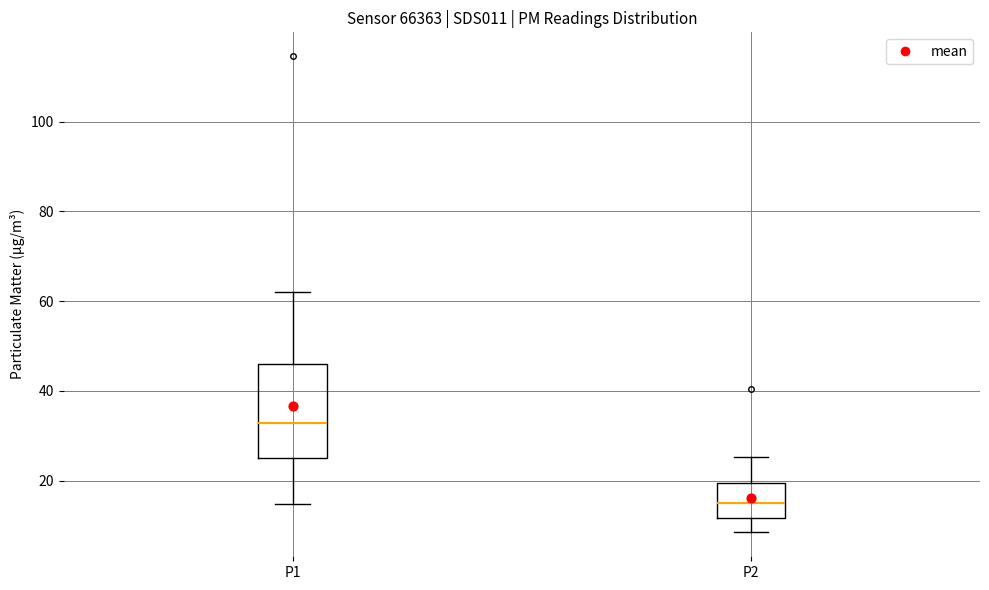

Comparing the boxes themselves (not the whiskers), which one is the tallest?

P1